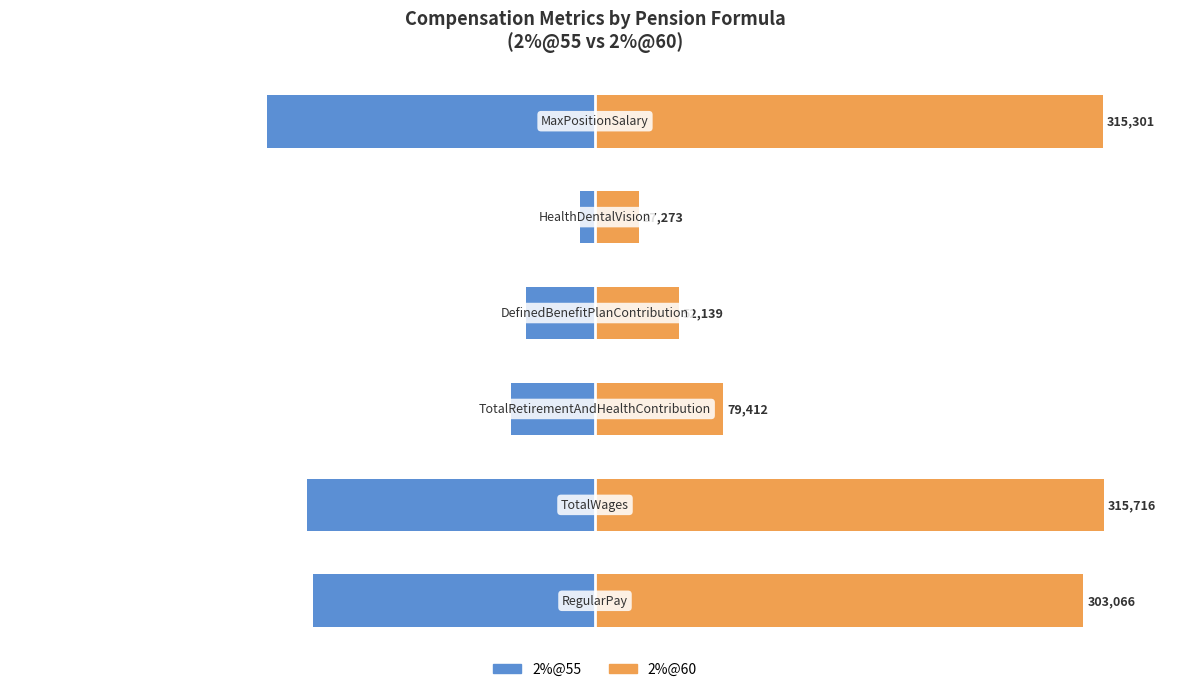

What are all the series names shown in the legend?

2%@55, 2%@60